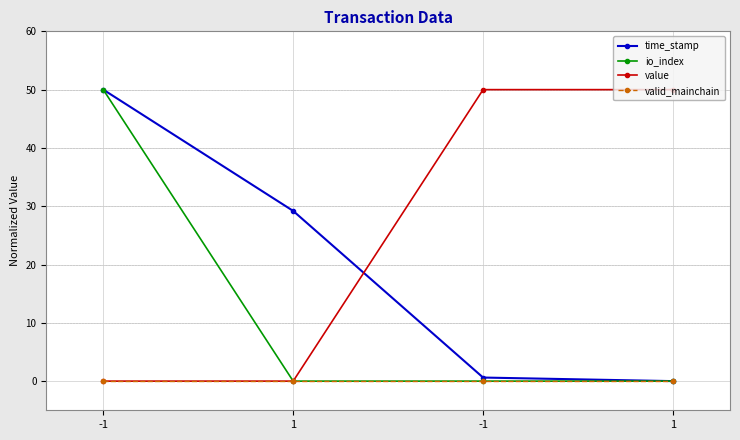

True or false: valid_mainchain and time_stamp cross at least once.

False